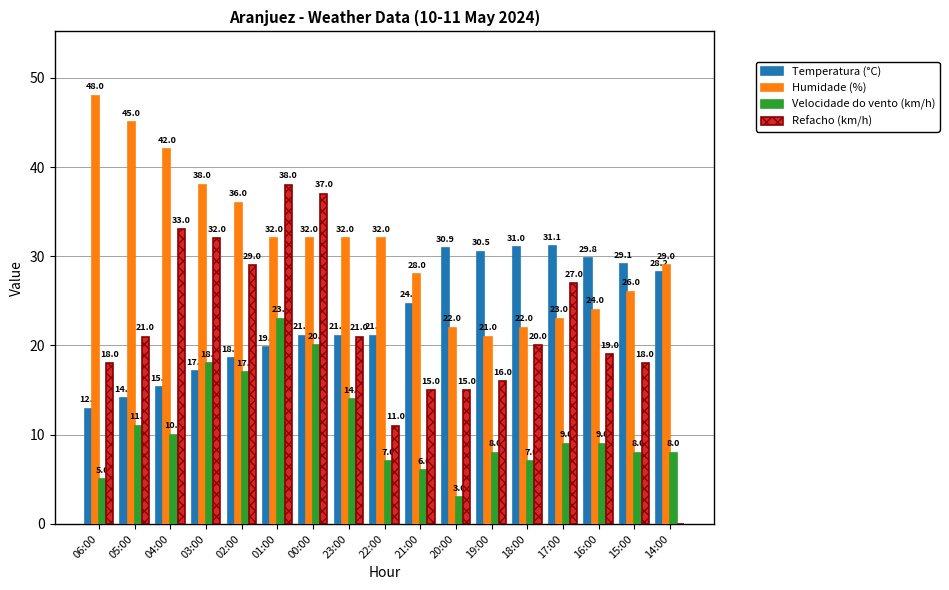

The Temperatura (°C) series shows 31.0 at 18:00. True or false?

True